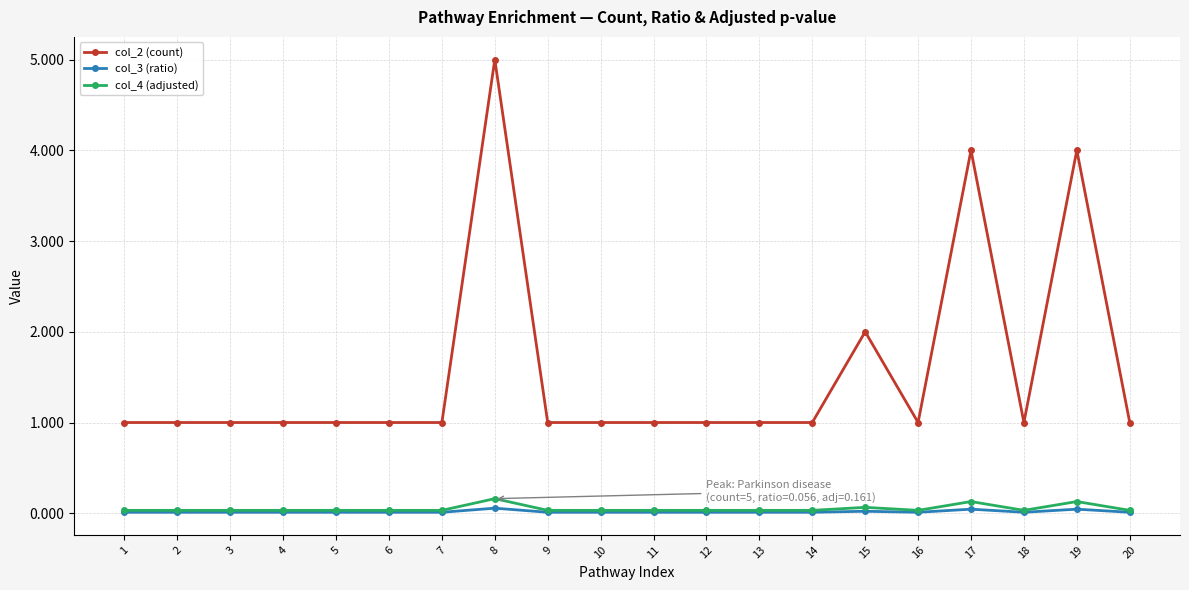

True or false: col_3 (ratio) has more than 0 interior local peaks.

True